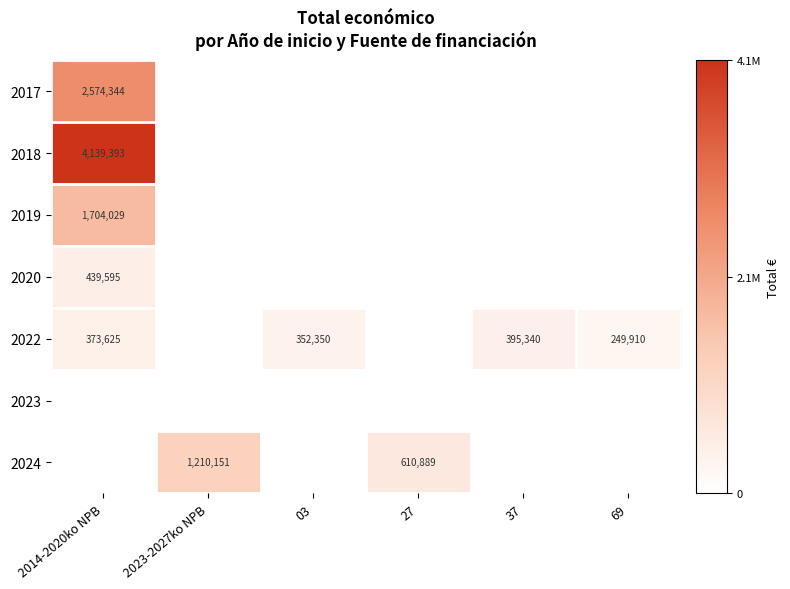

True or false: 2022 has a value of 352350 at 03.

True